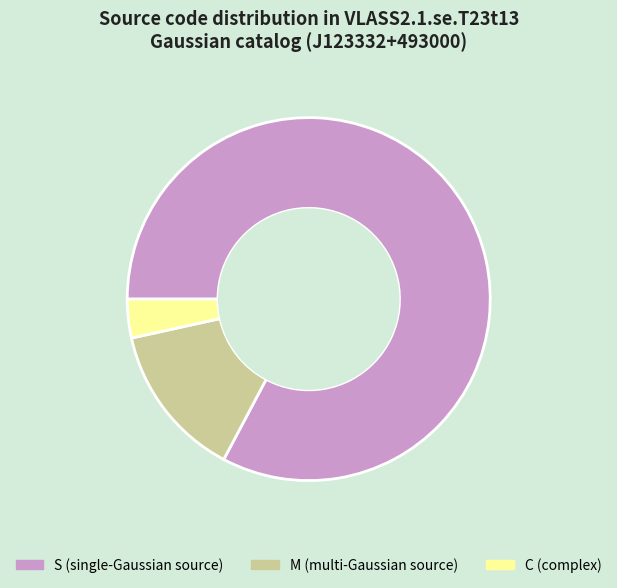

What is the majority slice?

S